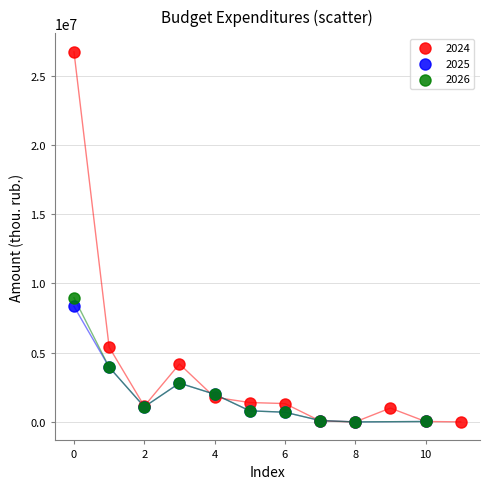

What are all the series names shown in the legend?

2024, 2025, 2026